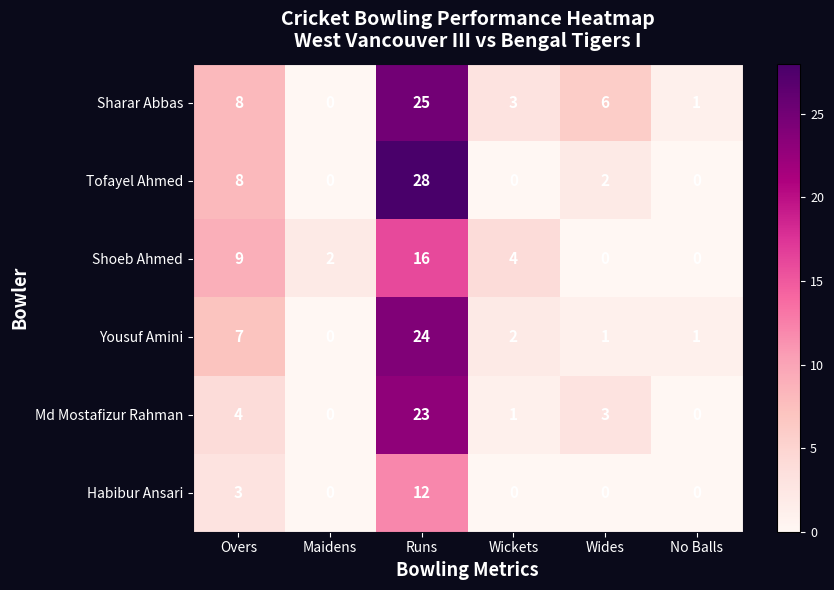

Is the value of Md Mostafizur Rahman at Wides greater than the value of Yousuf Amini at Wides?

Yes